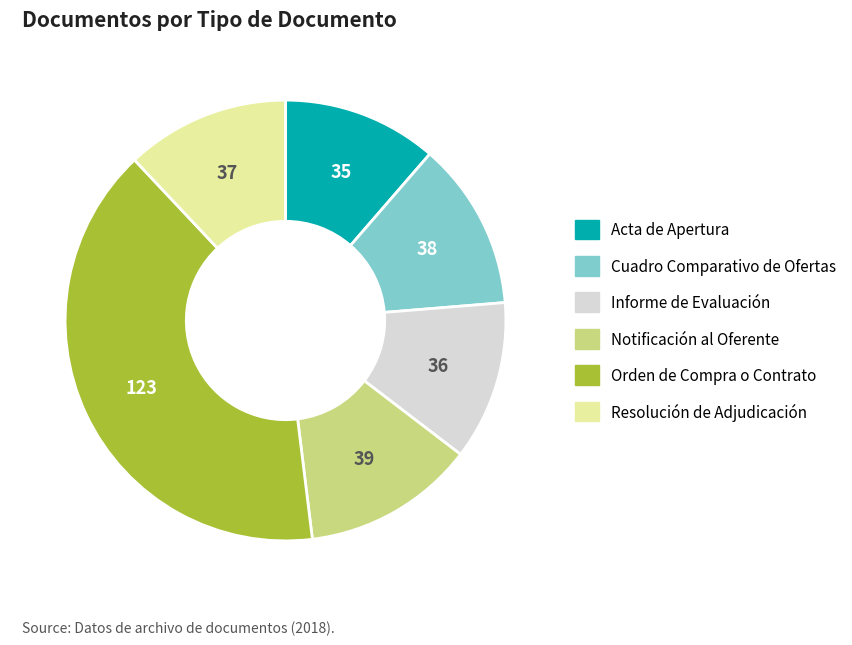

Is there any slice that represents more than half of the pie?

No